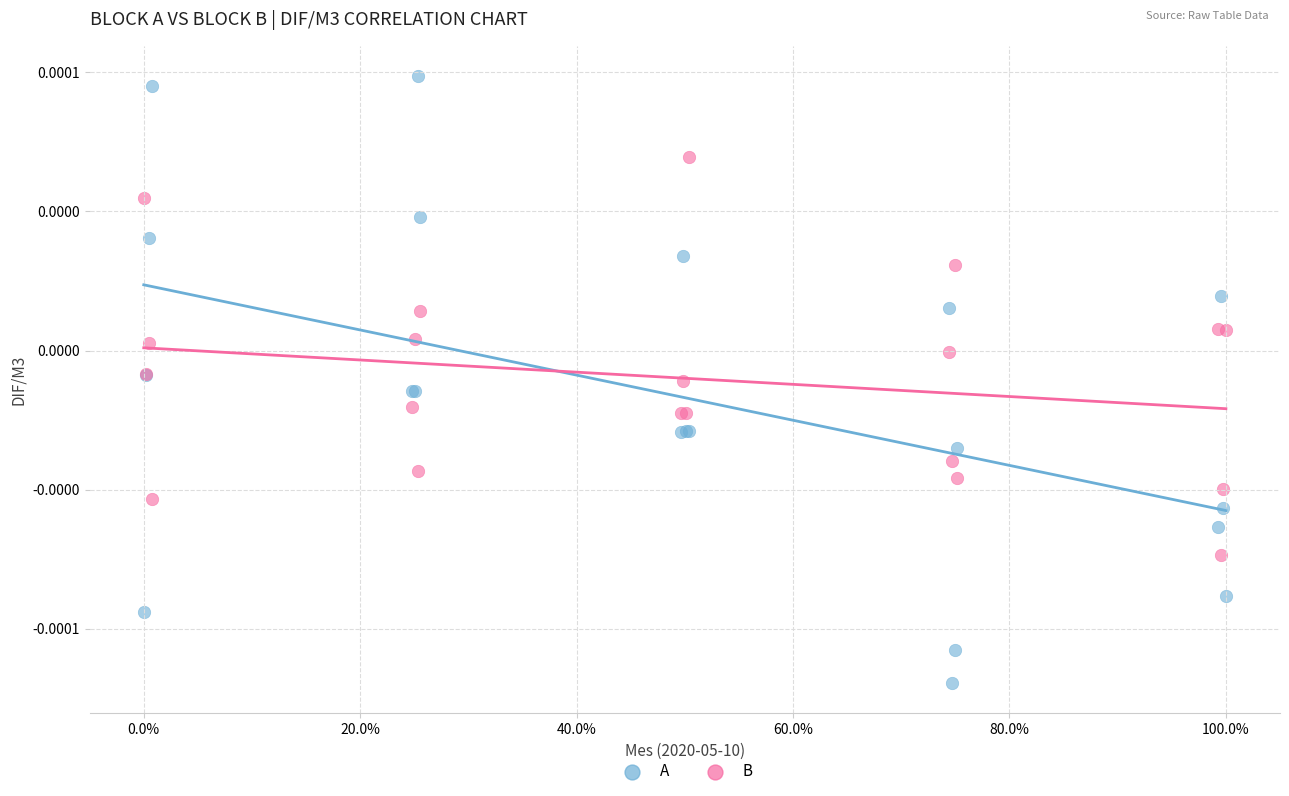

Which series reaches the maximum Y coordinate?

A